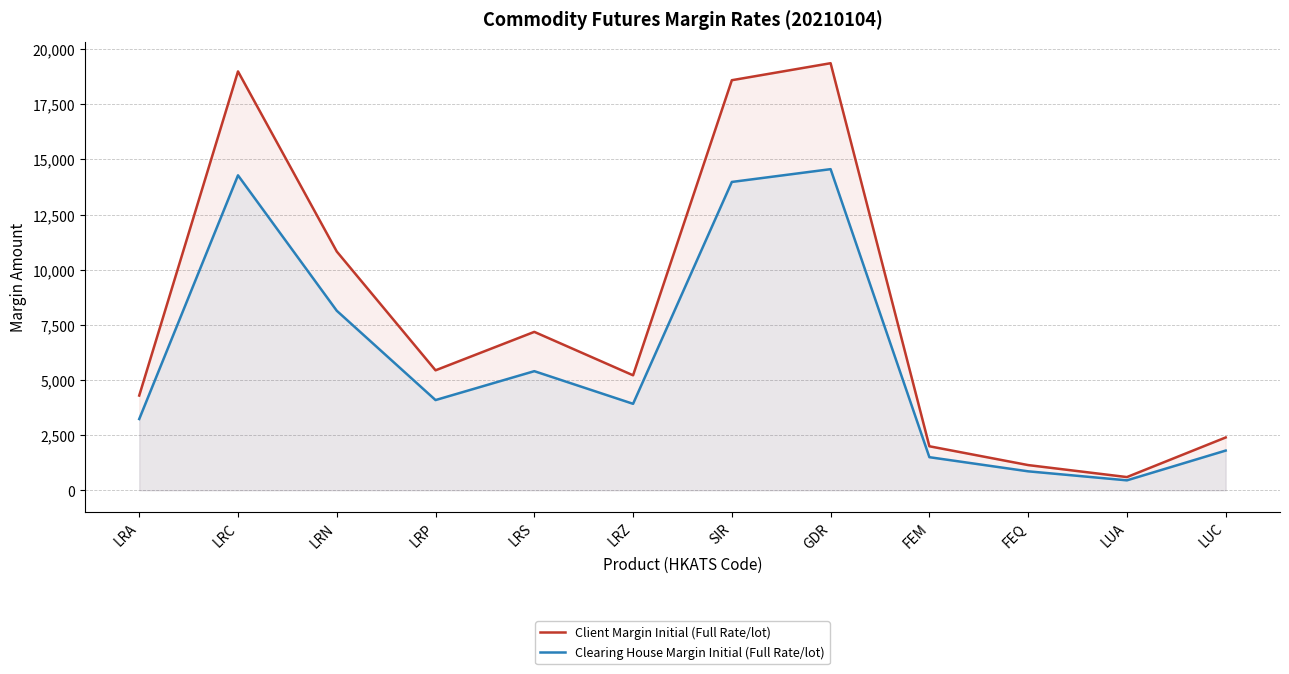

At which label does Clearing House Margin Initial (Full Rate/lot) reach its peak?

GDR